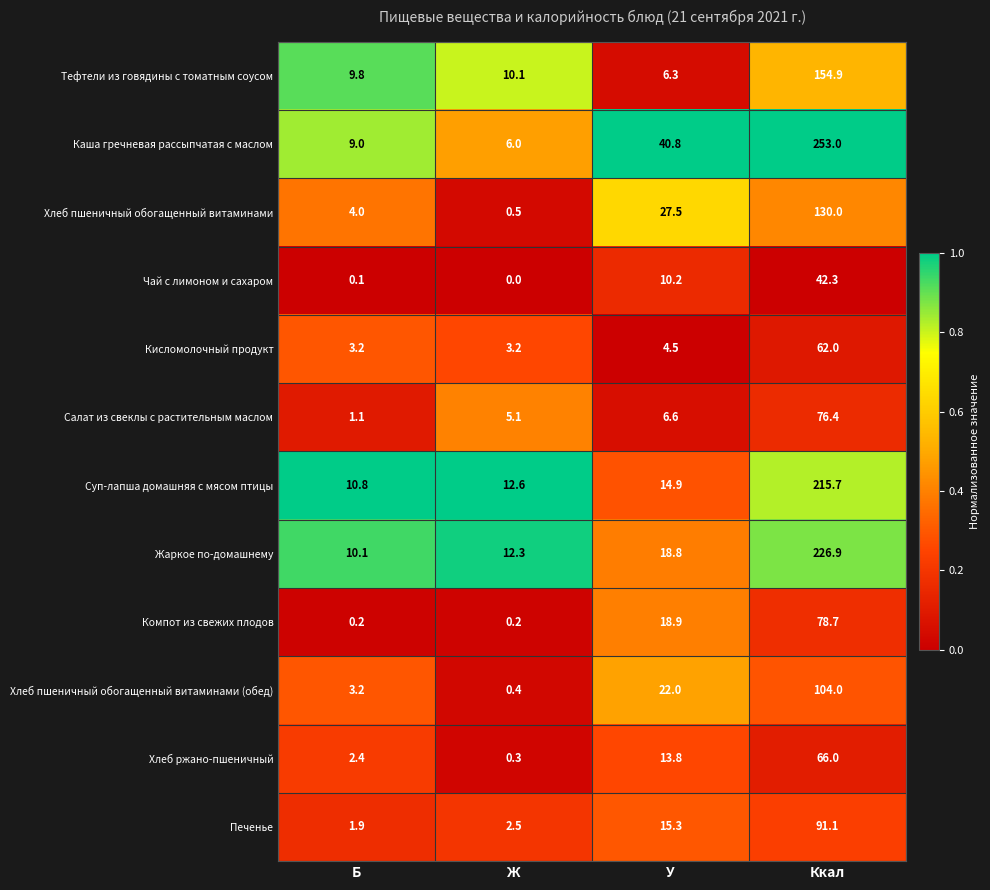

What is the difference between the maximum and second lowest values in the Каша гречневая рассыпчатая с маслом series?

244.0